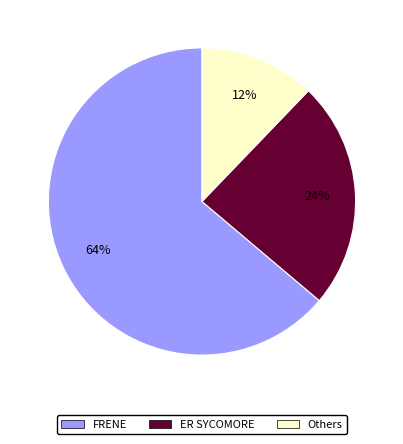

To the nearest percent, what is the combined percentage of ER SYCOMORE and FRENE?

88%